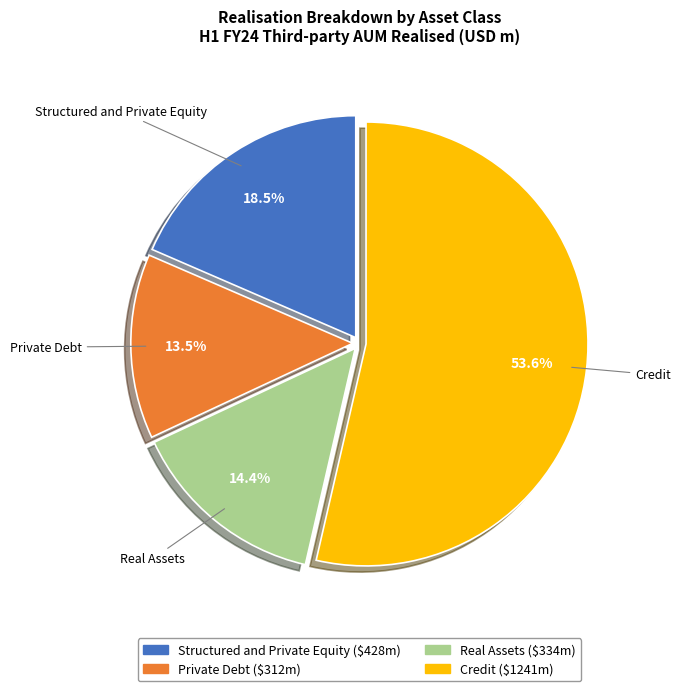

How many slices are in this pie chart?

4